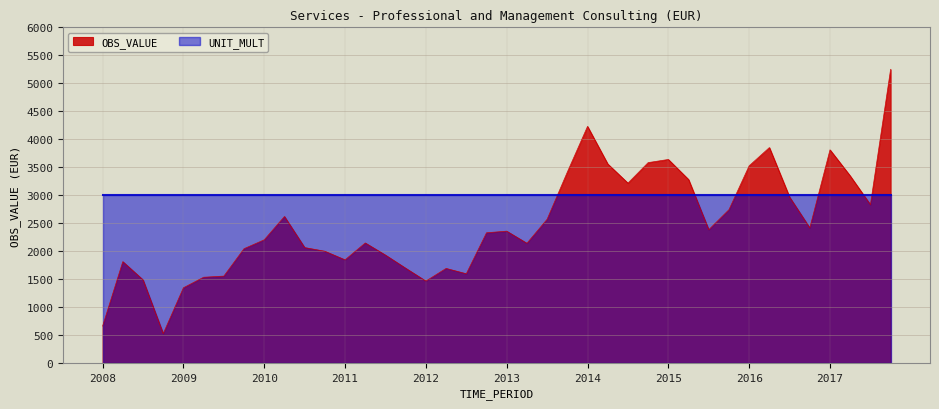

Reading right to left, what are all the values shown in this chart?

5249.0	2828.5	3343.1	3809.5	2413.4	2964.5	3849.9	3524.2	2739.3	2380.7	3278.3	3637.0	3580.9	3213.7	3556.7	4228.6	3411.6	2568.0	2138.3	2354.9	2326.0	1593.1	1688.5	1461.9	1692.1	1926.8	2143.8	1841.8	1995.9	2061.4	2617.5	2200.1	2041.4	1551.0	1530.7	1342.6	522.1	1484.2	1809.8	657.2